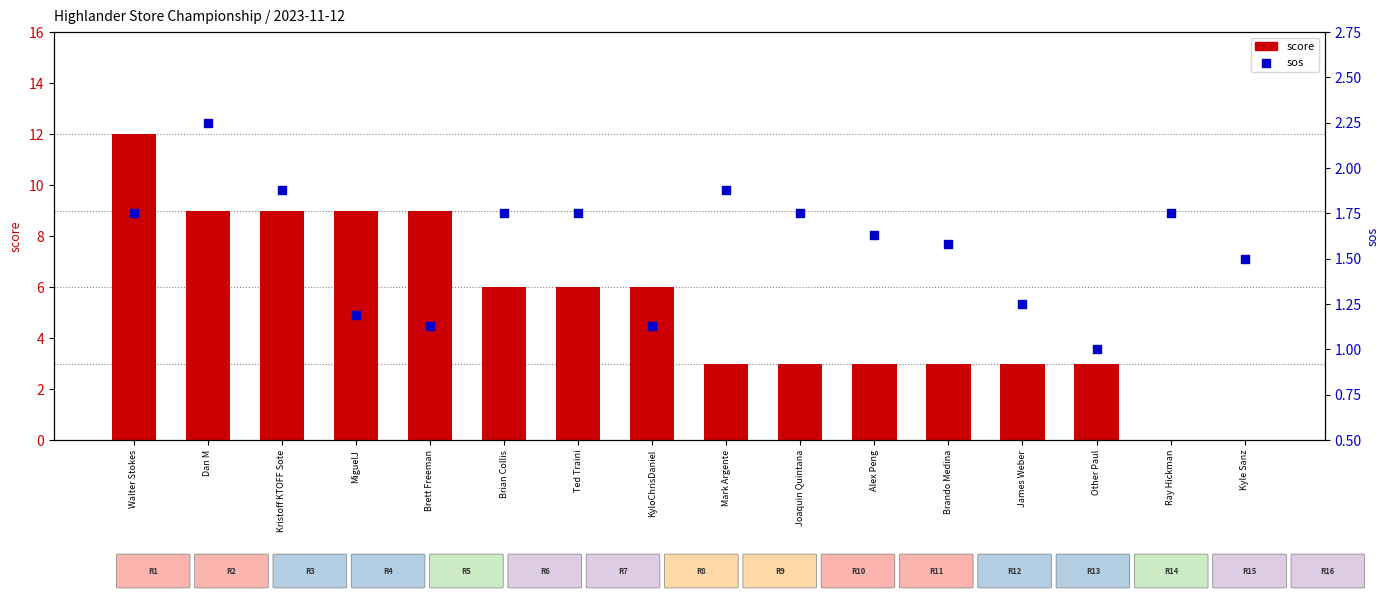

At how many categories does at least one series exceed 4?

8